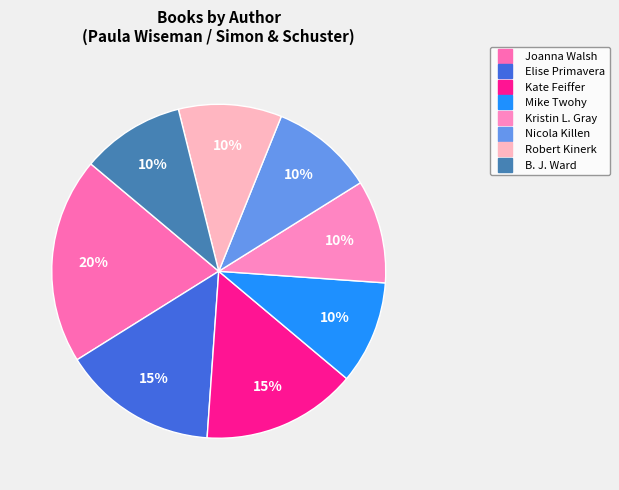

Which has a higher value, Nicola Killen or Robert Kinerk?

Nicola Killen